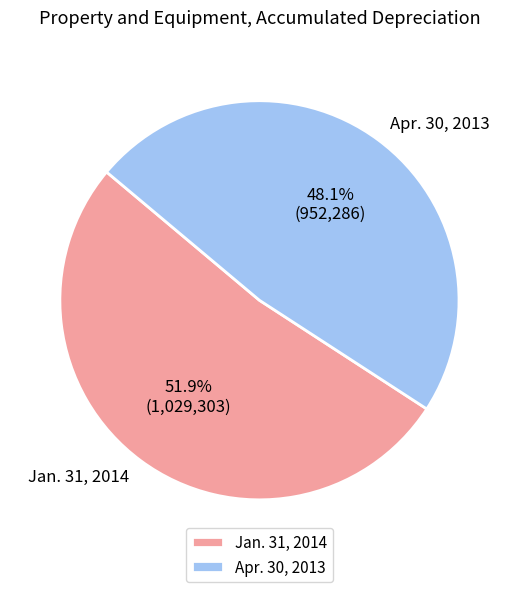

What is the smallest slice in the pie chart?

Apr. 30, 2013